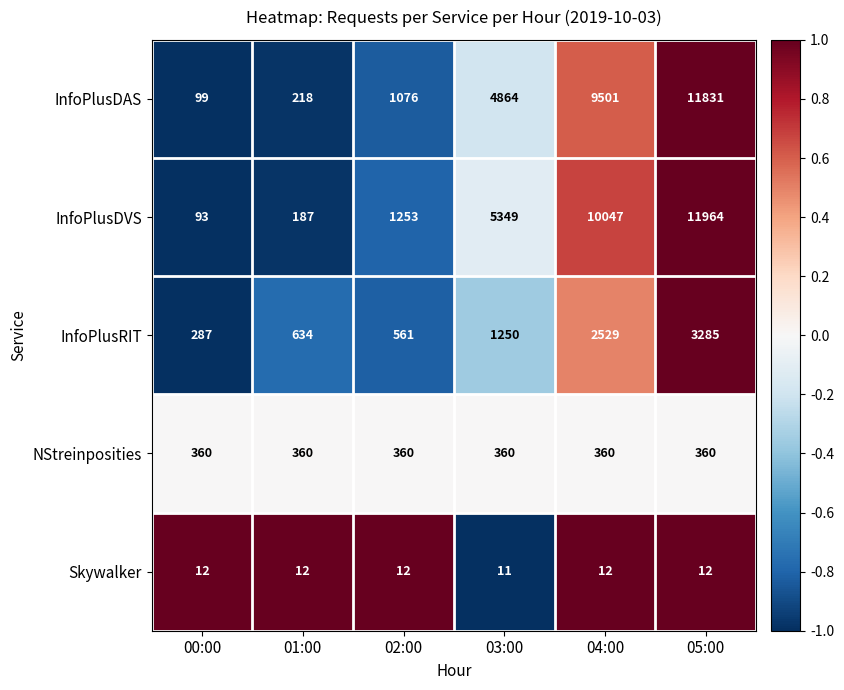

Reading right to left, what are all the values shown in this chart?

InfoPlusDAS: 11831	9501	4864	1076	218	99
InfoPlusDVS: 11964	10047	5349	1253	187	93
InfoPlusRIT: 3285	2529	1250	561	634	287
NStreinposities: 360	360	360	360	360	360
Skywalker: 12	12	11	12	12	12